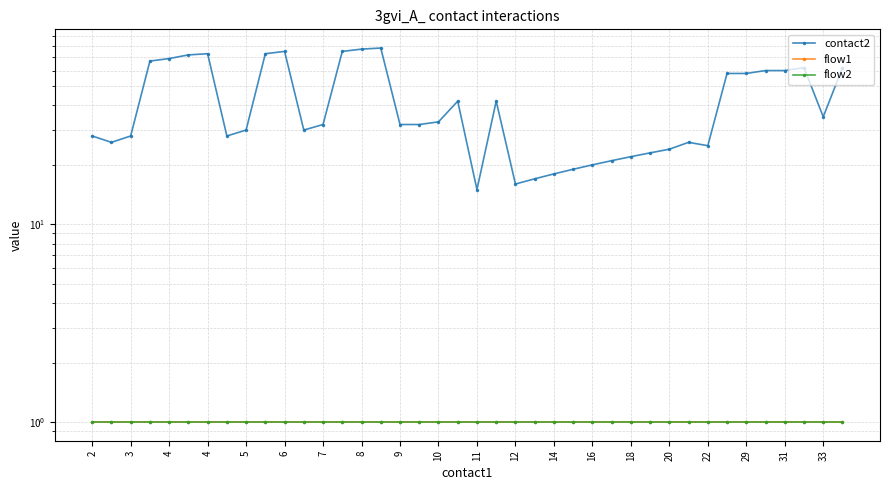

The flow1 series shows 2 at 31. True or false?

False